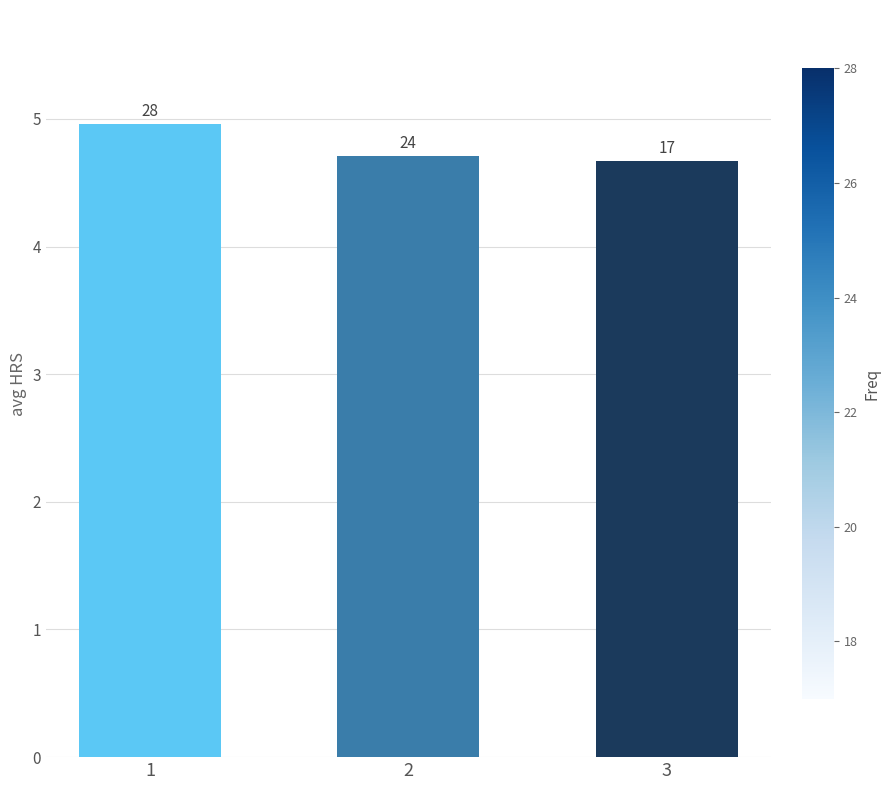

Are the bars grouped side by side (vs. stacked)?

No